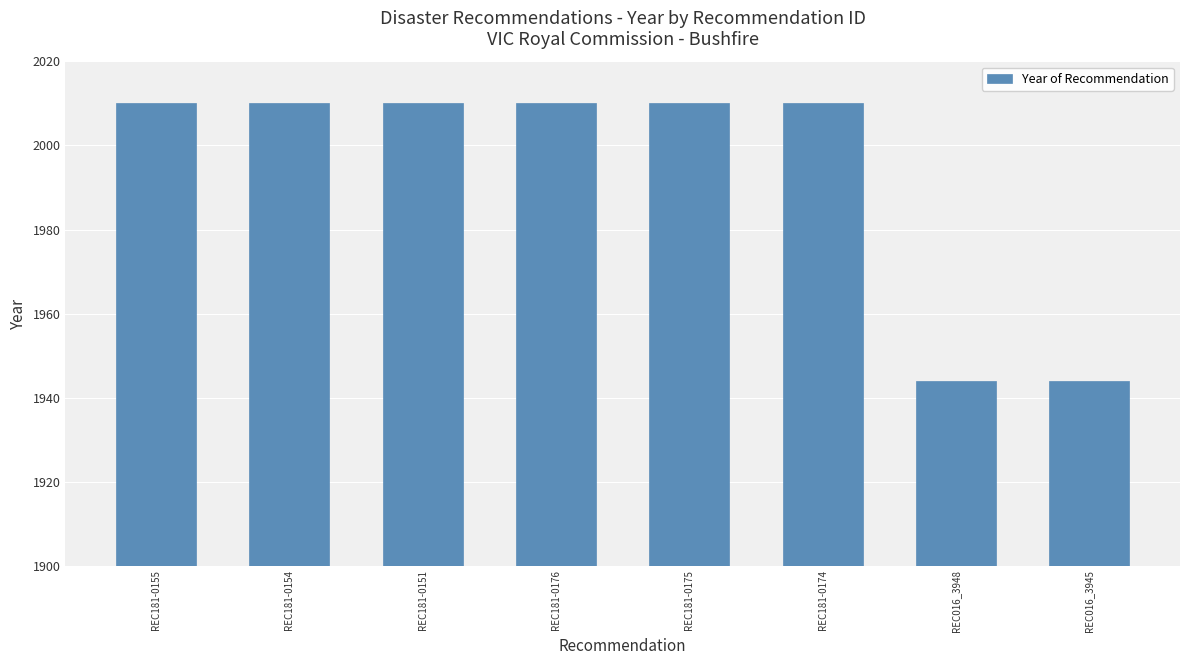

What is the average value?

1994